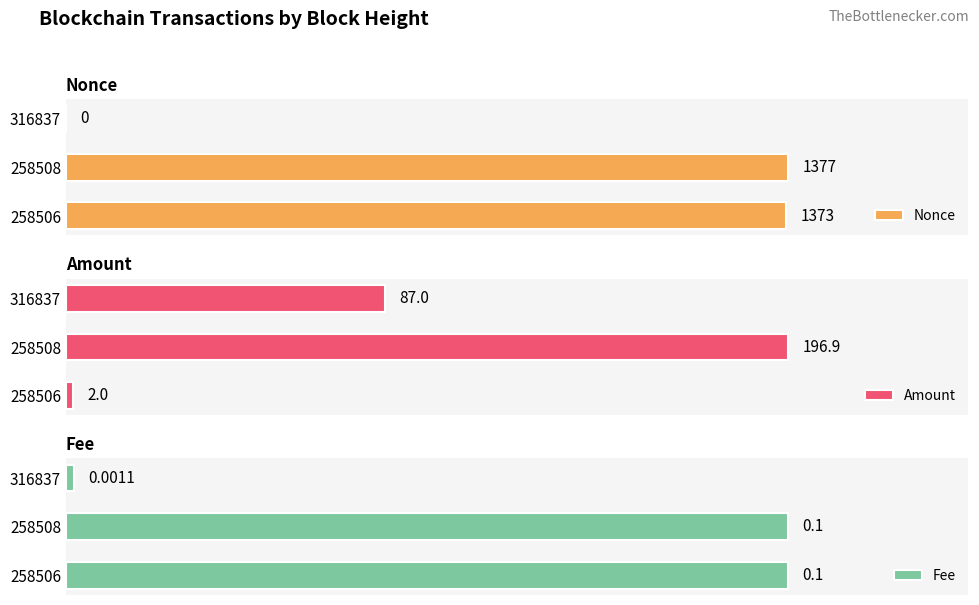

What is the average value of the Fee series?

0.1